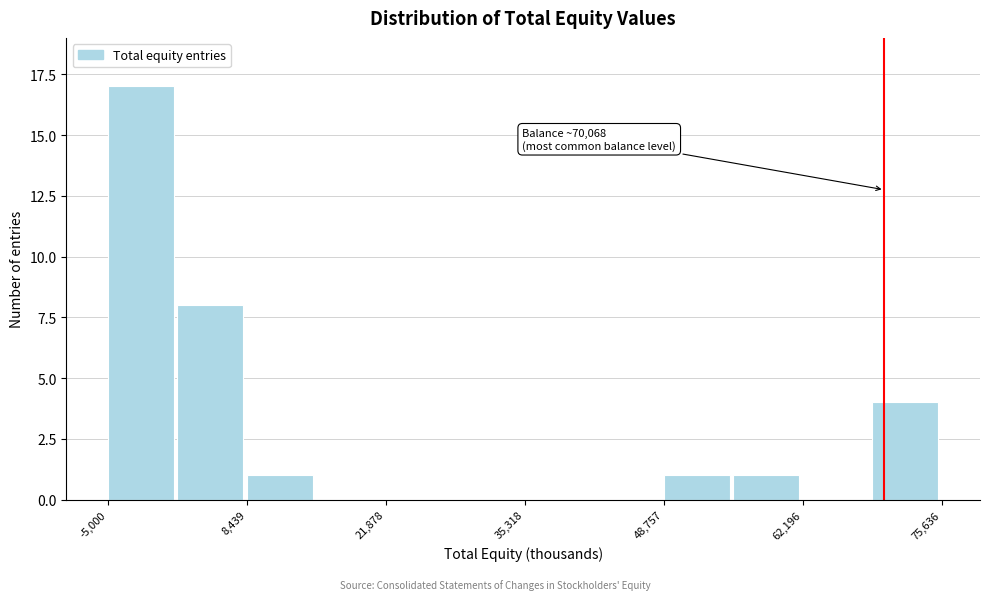

Read against the x-axis, roughly where is the centre of the tallest bar?

-2000